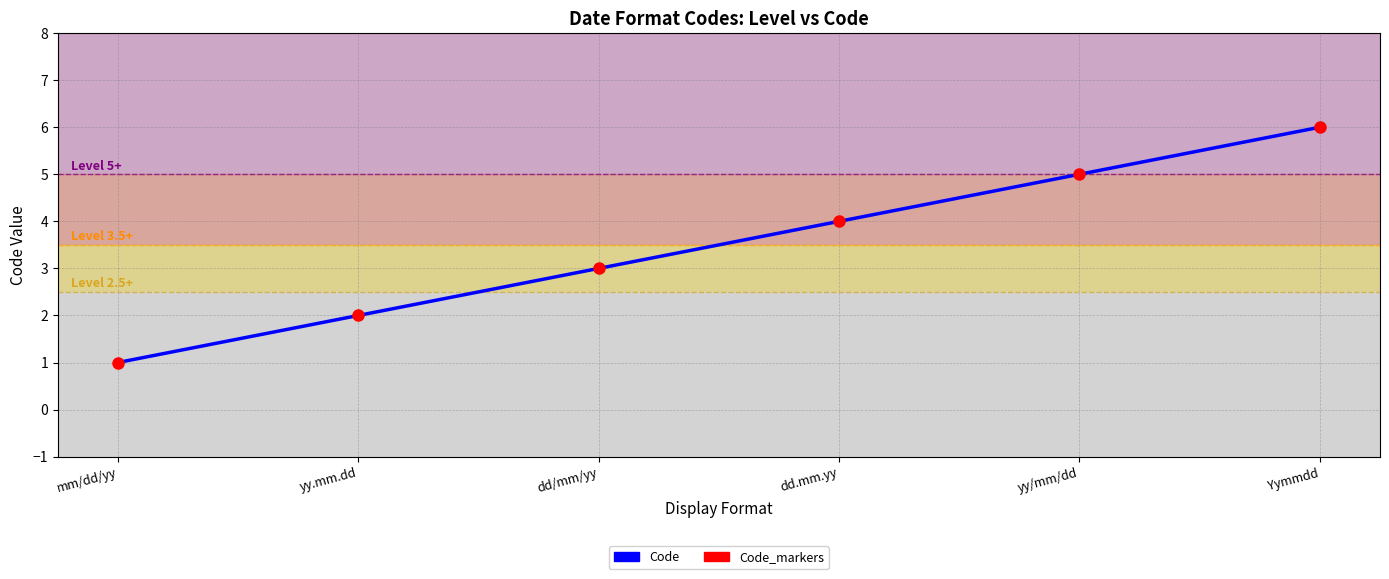

True or false: Code_markers and Code intersect in this chart.

False